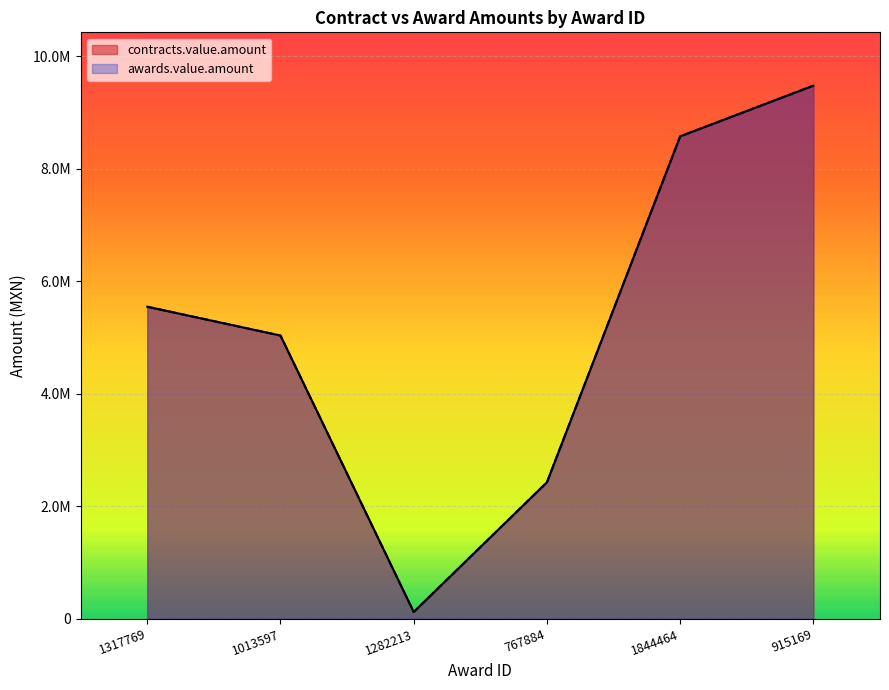

Rank the series by their maximum value, from highest to lowest.

contracts.value.amount, awards.value.amount